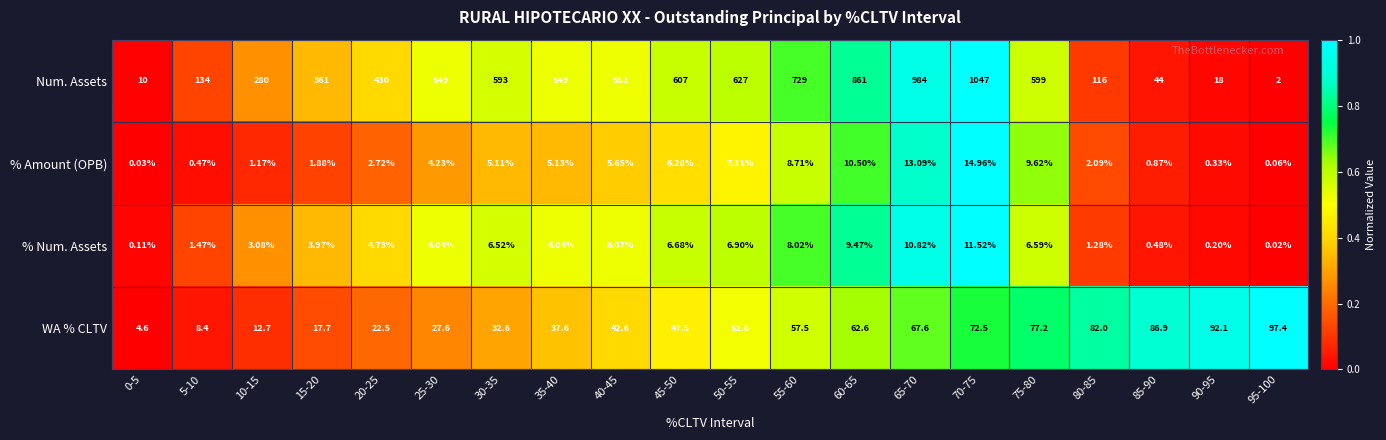

Between 15-20 and 85-90, which series saw the biggest shift?

Num. Assets